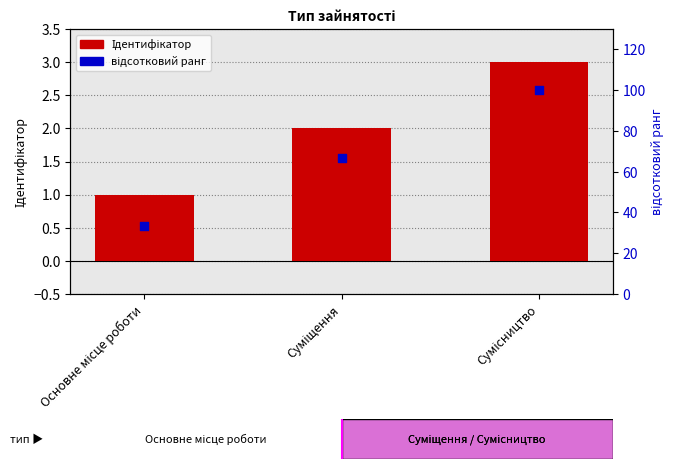

At how many categories does at least one series exceed 11?

3